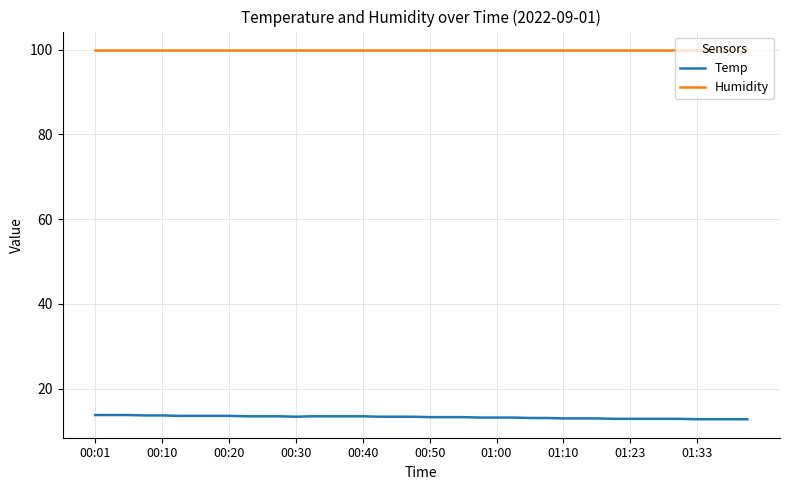

True or false: Temp and Humidity intersect in this chart.

False